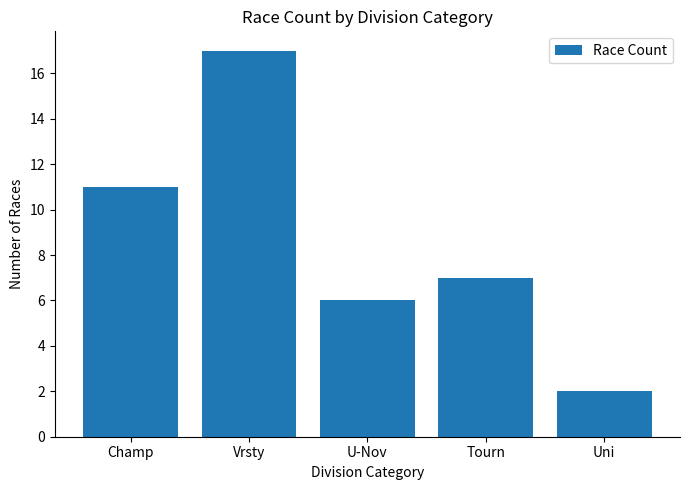

What is the value of the 3rd bar from the left?

6